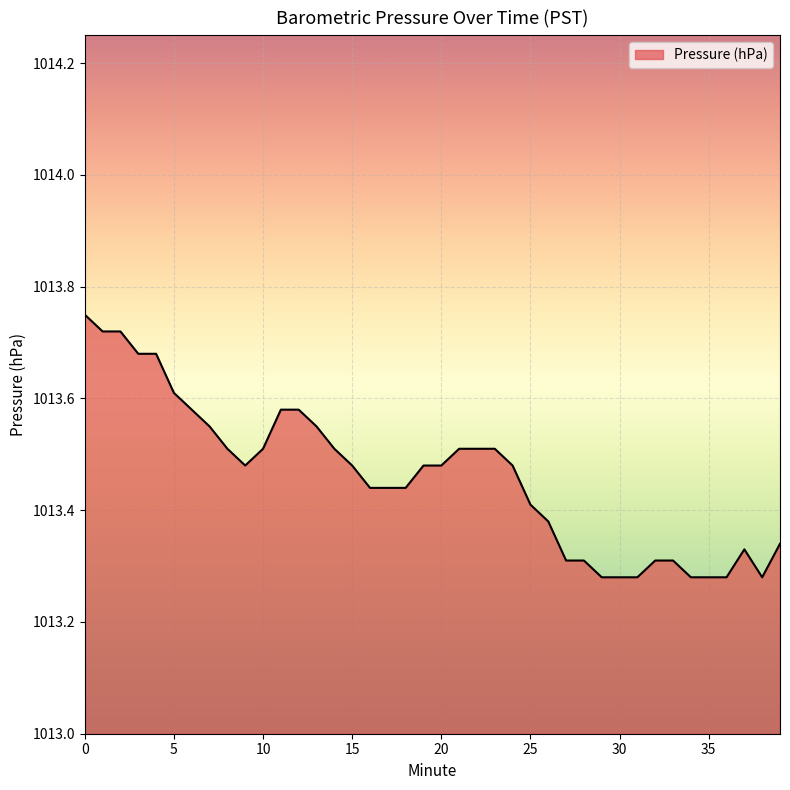

What is the difference between the maximum and minimum values?

0.5